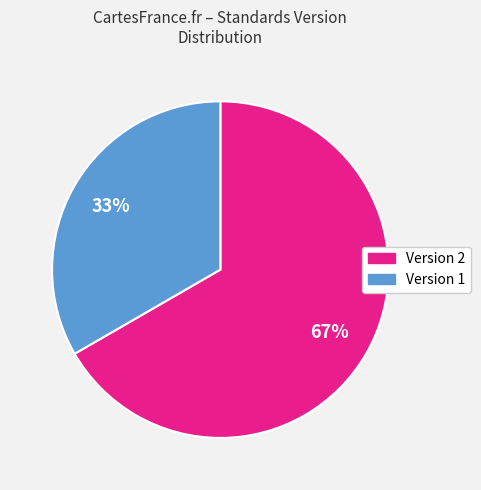

How many segments does this pie chart have?

2